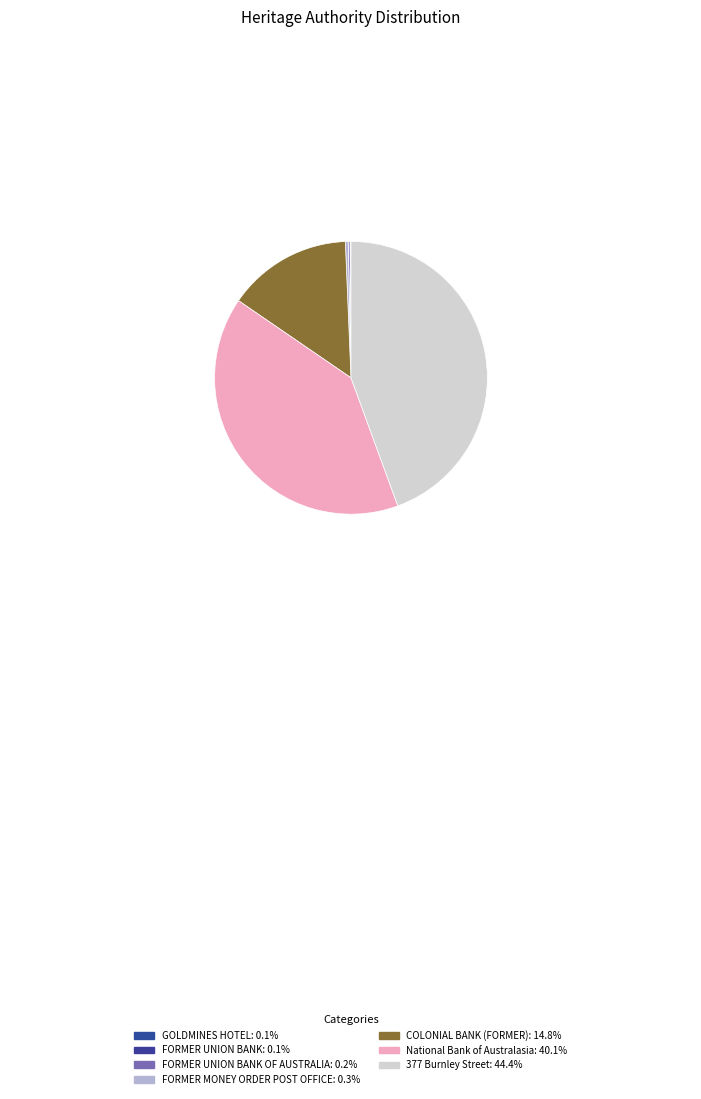

What is the smallest slice in the pie chart?

GOLDMINES HOTEL